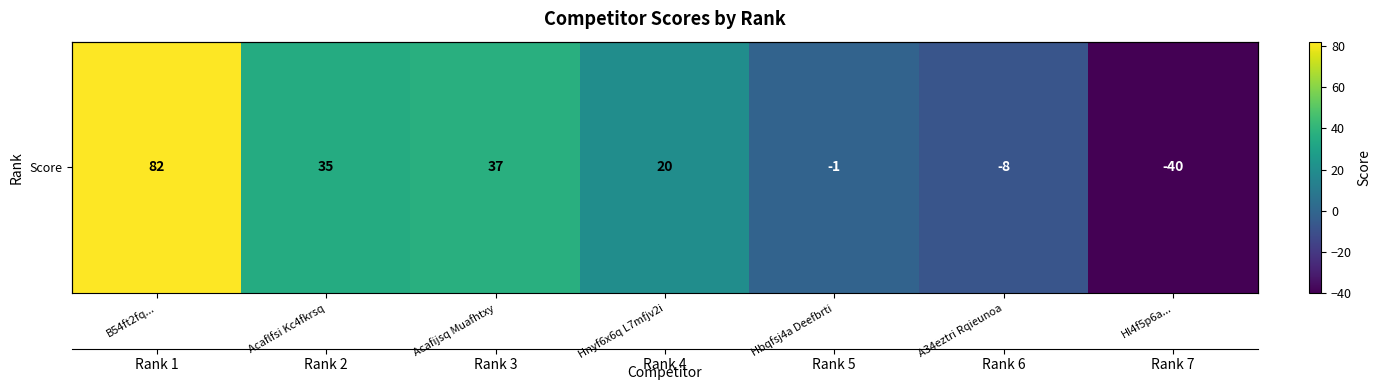

List the labels in order of value, largest first.

B54ft2fq..., Acafijsq Muafhtxy, Acaflfsi Kc4fkrsq, Hnyf6x6q L7mfjv2i, Hbqfsj4a Deefbrti, A34eztri Rqieunoa, Hl4f5p6a...